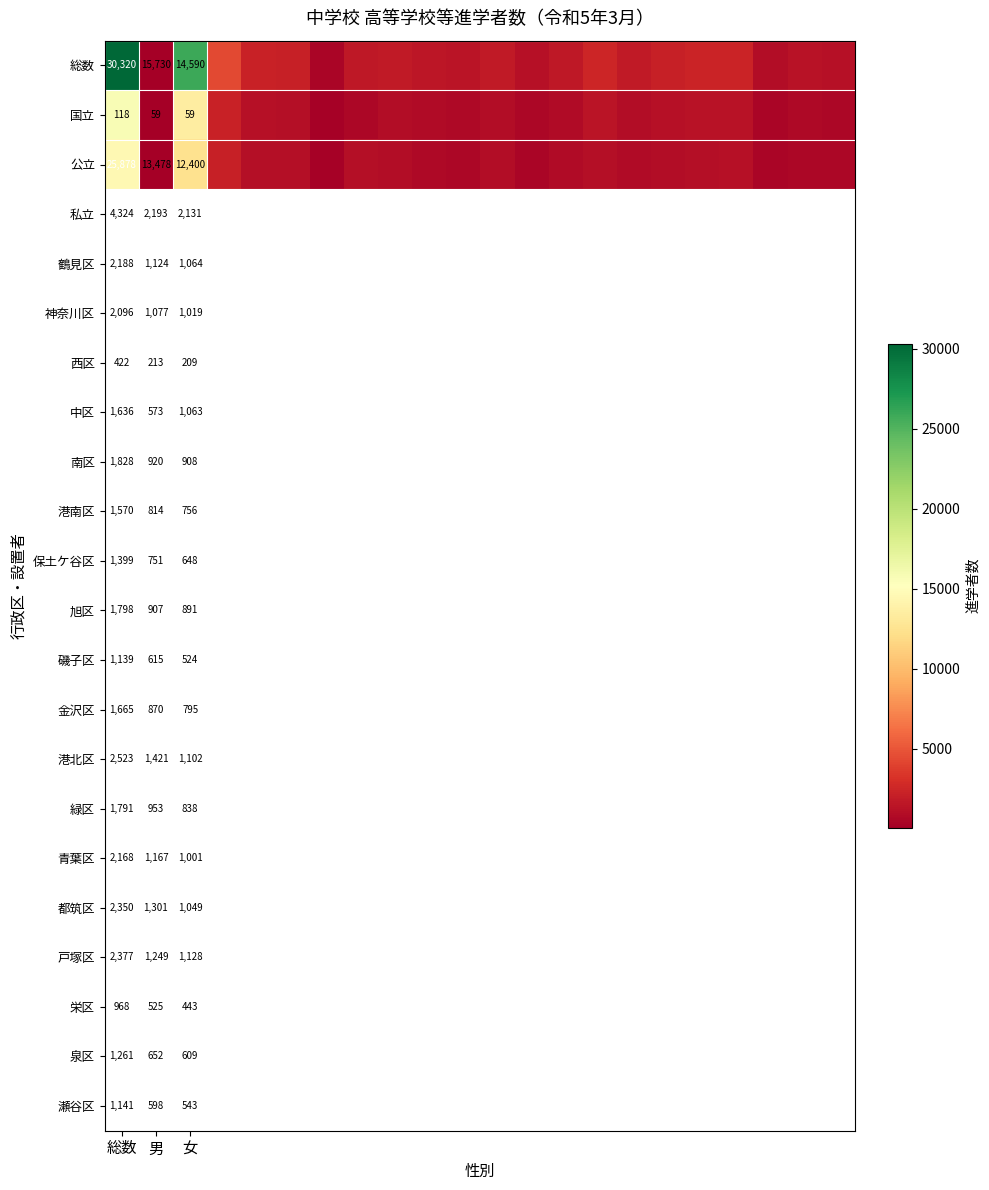

Rank the series at 男 from highest to lowest value.

総数, 公立, 国立